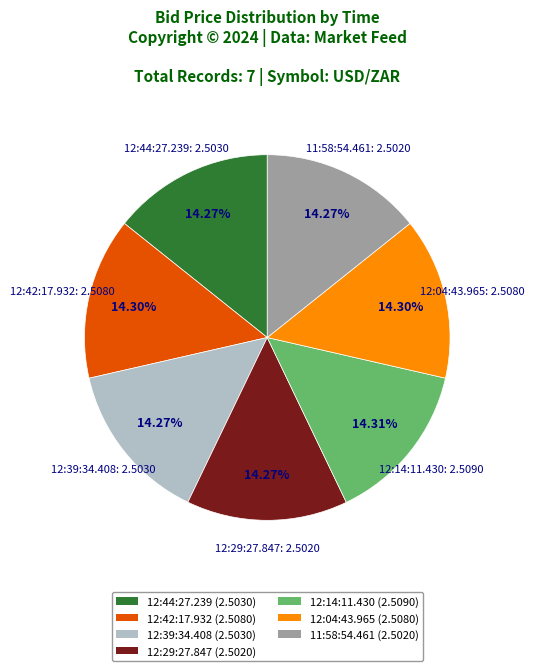

Approximately how many times larger is the value at 11:58:54.461 compared to 12:39:34.408?

1.0